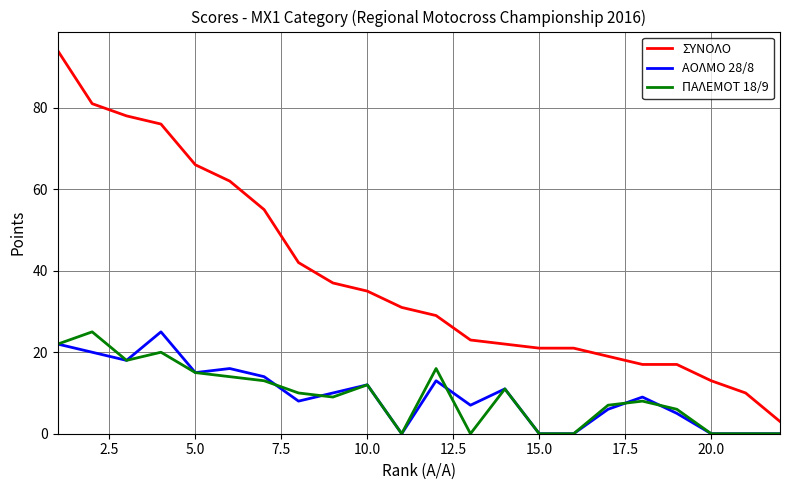

How many lines are shown in the chart?

3